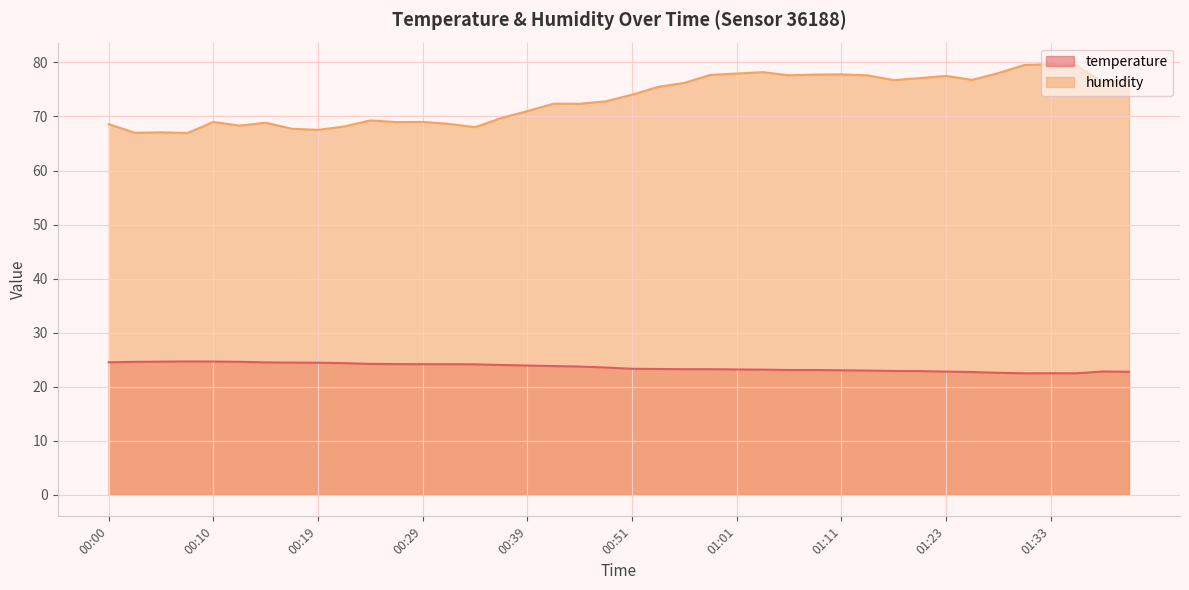

True or false: temperature has more than 2 points higher than both neighbors.

True